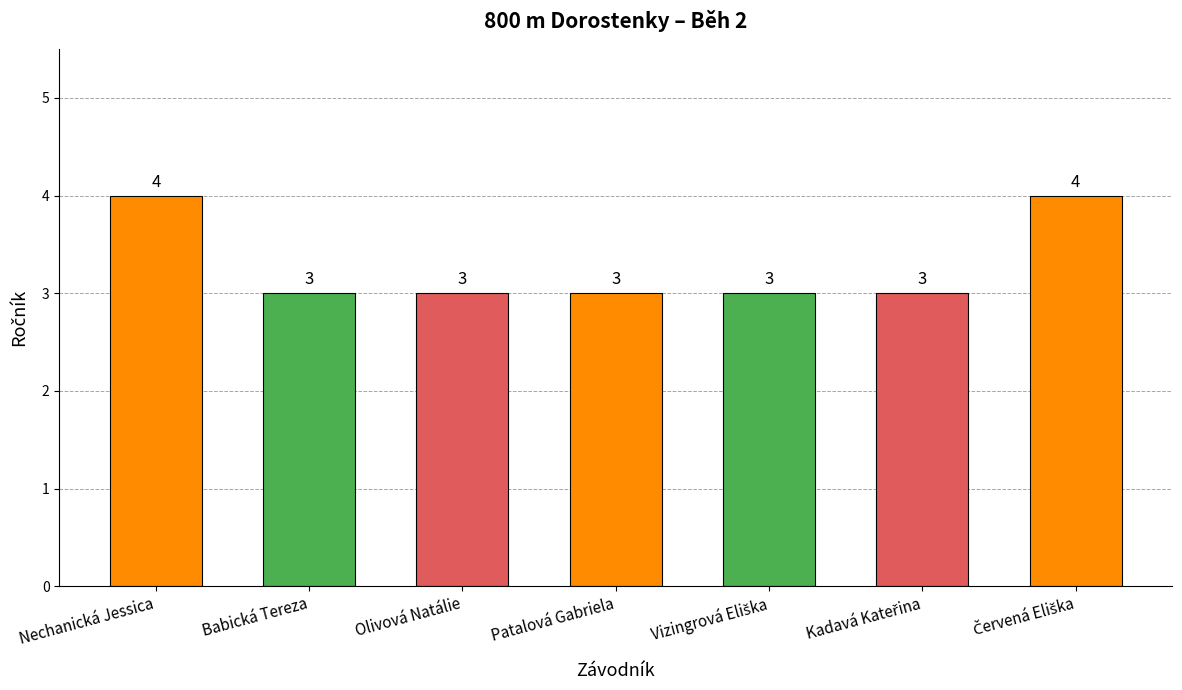

What is the average value?

3